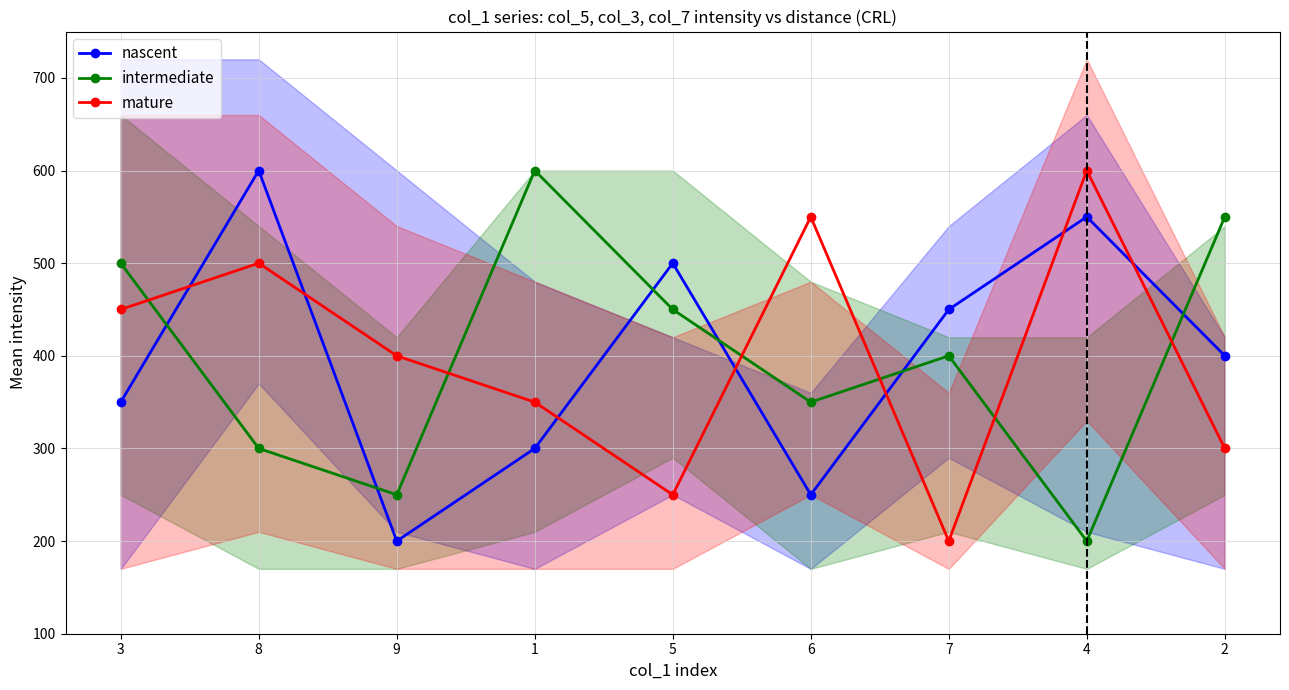

The value of intermediate at 3 is 500. True or false?

True